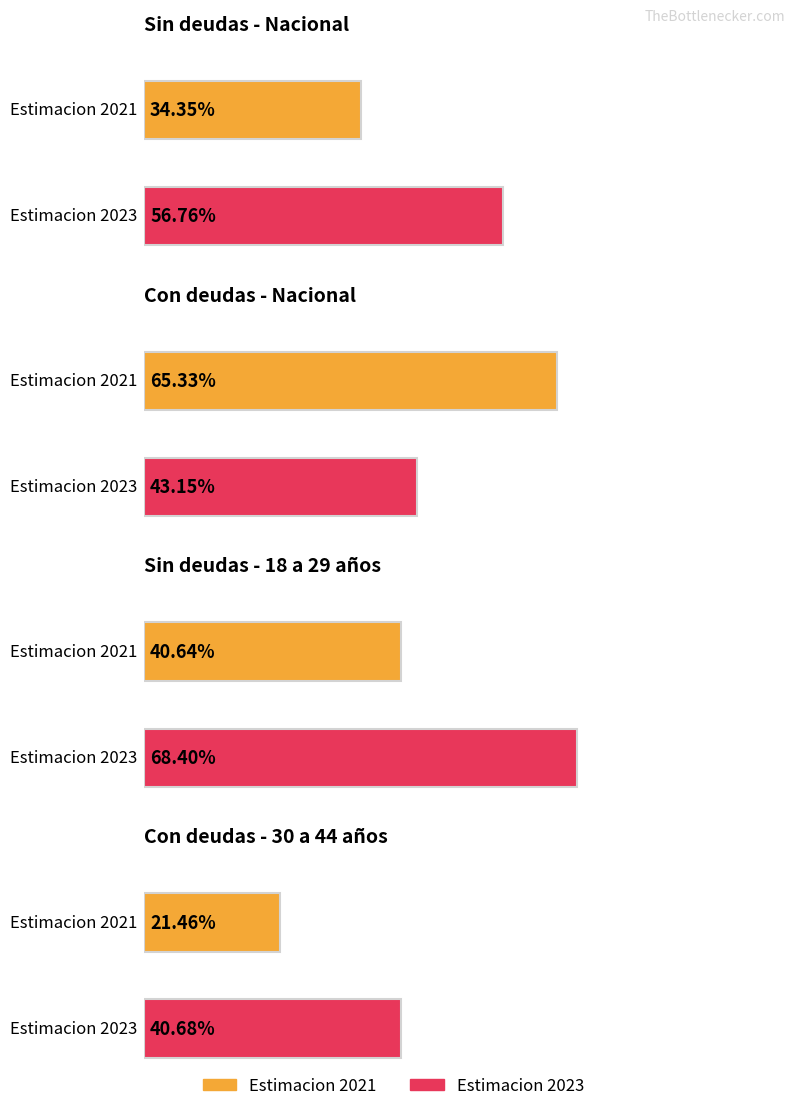

What is the value of the Estimacion 2023 bar at the 2nd from the left?

43.2